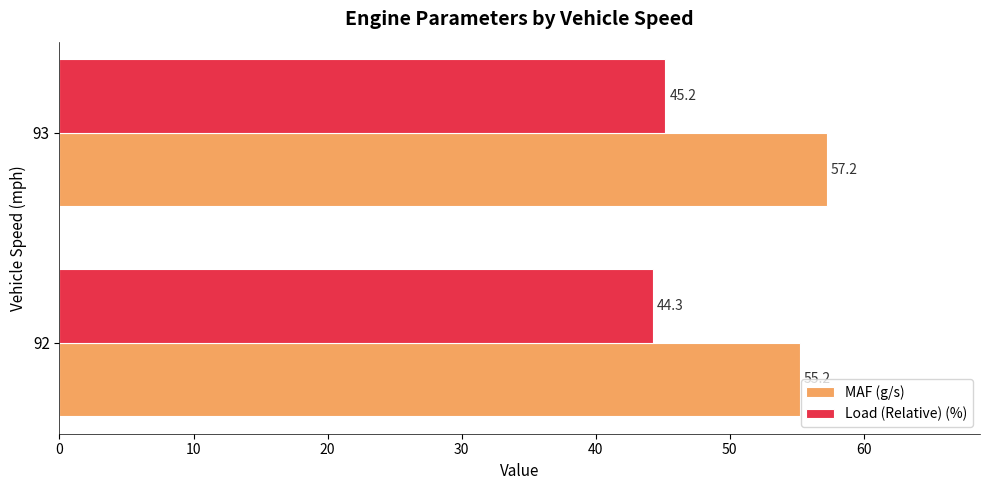

What is the difference between the Load (Relative) (%) values at 92 and 93?

0.9